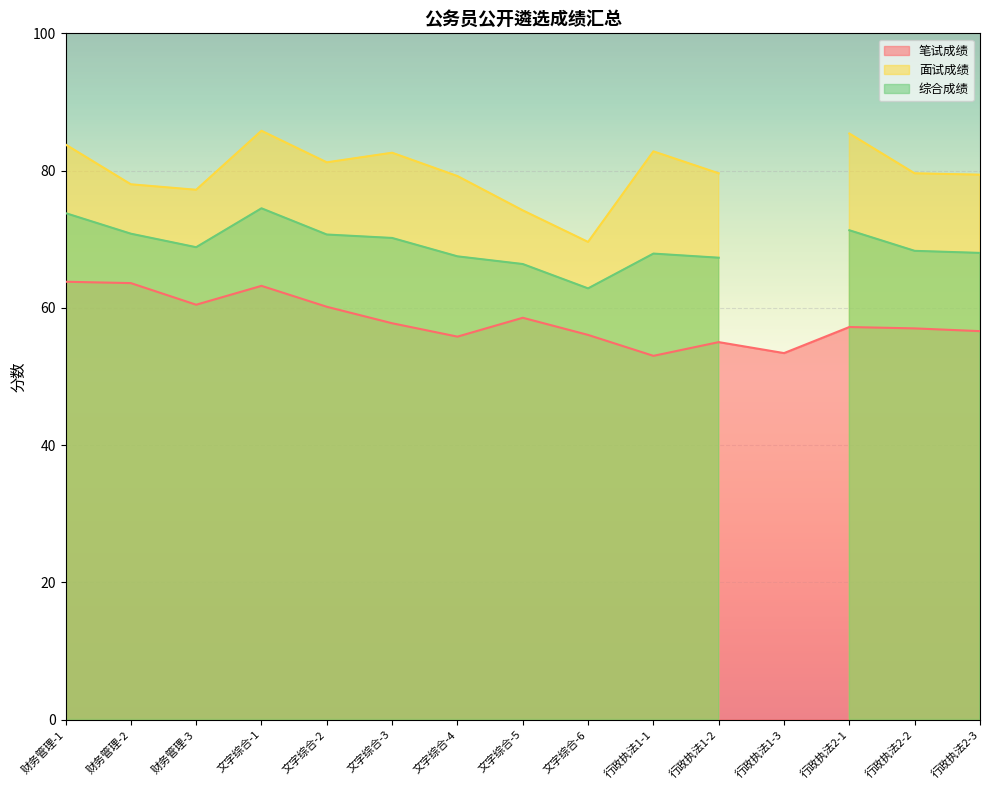

What is the total value across all series at 行政执法1-1?

203.7